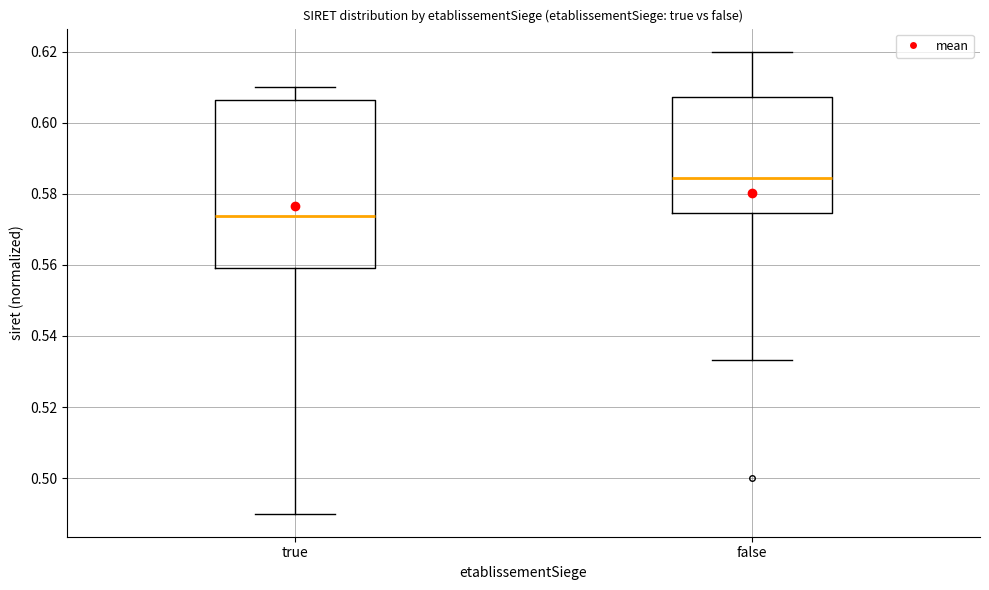

Where does the lower whisker of the box for true end on the y-axis? The values are not printed on the chart, so give them approximately, as read against the axis.

0.490